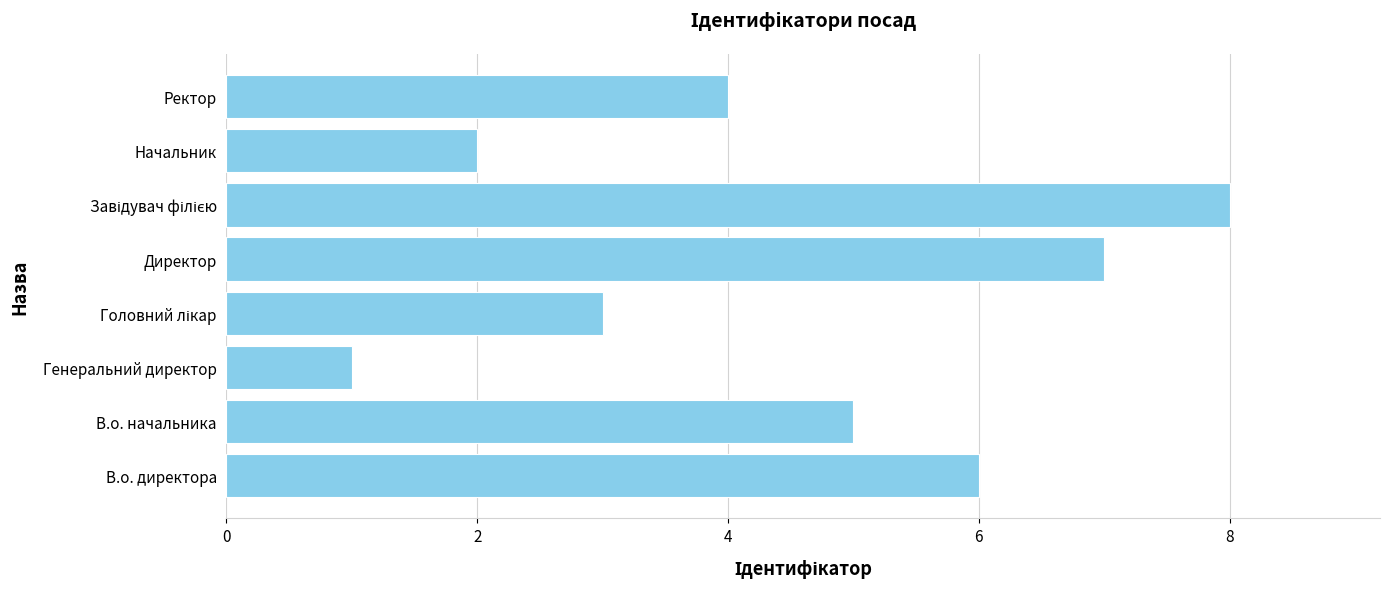

The value at Директор is 7. True or false?

True